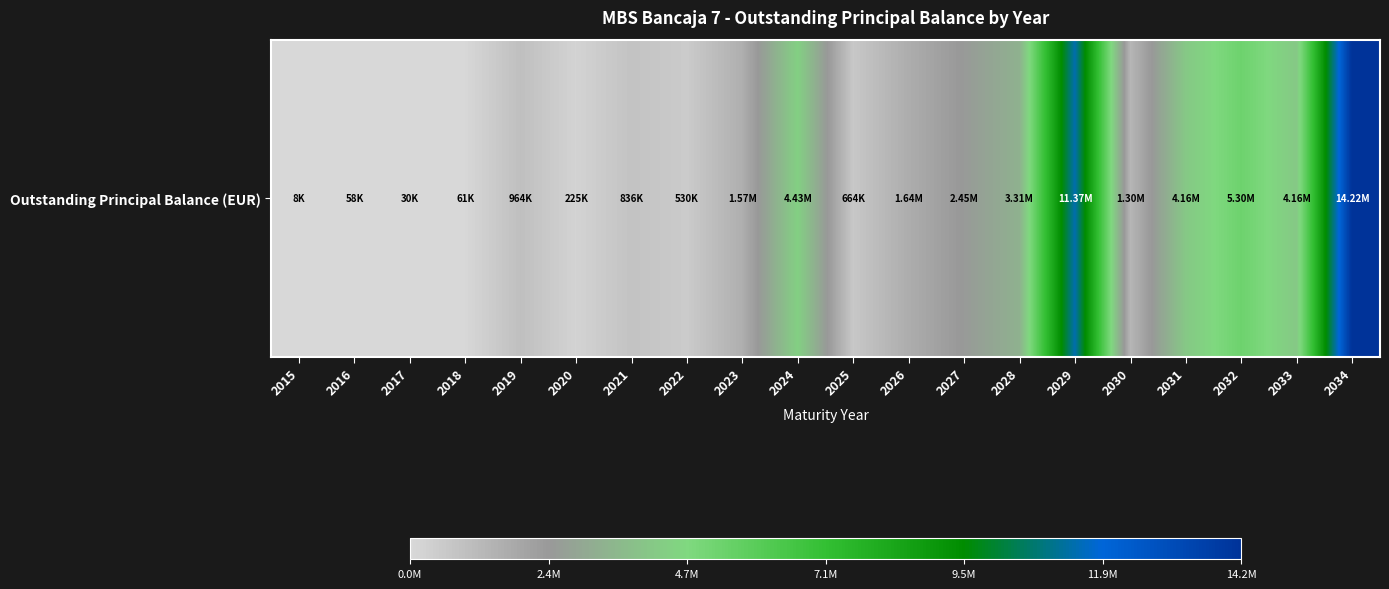

Count the number of values greater than 1573941.

10